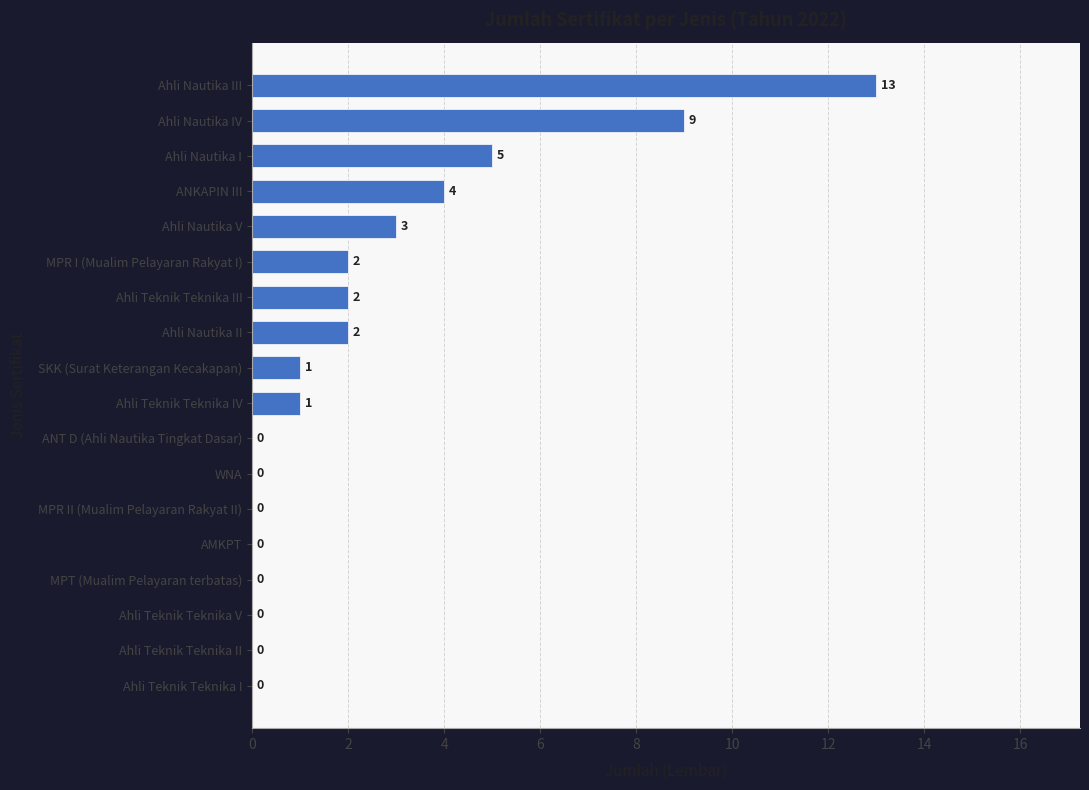

Reading top to bottom, extract all data points from this chart.

Ahli Nautika III=13	Ahli Nautika IV=9	Ahli Nautika I=5	ANKAPIN III=4	Ahli Nautika V=3	MPR I (Mualim Pelayaran Rakyat I)=2	Ahli Teknik Teknika III=2	Ahli Nautika II=2	SKK (Surat Keterangan Kecakapan)=1	Ahli Teknik Teknika IV=1	ANT D (Ahli Nautika Tingkat Dasar)=0	WNA=0	MPR II (Mualim Pelayaran Rakyat II)=0	AMKPT=0	MPT (Mualim Pelayaran terbatas)=0	Ahli Teknik Teknika V=0	Ahli Teknik Teknika II=0	Ahli Teknik Teknika I=0